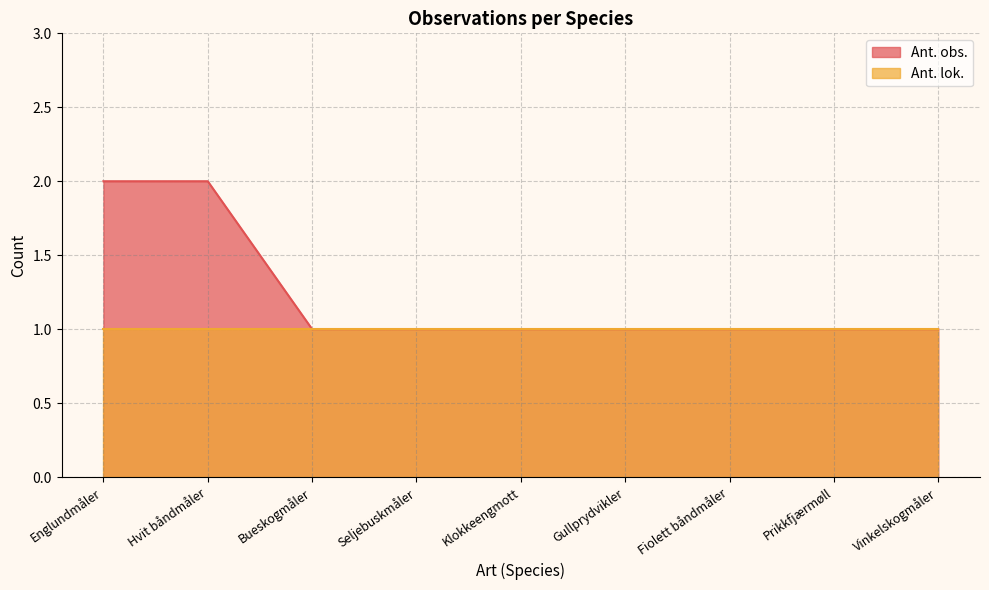

What is the average value?

1